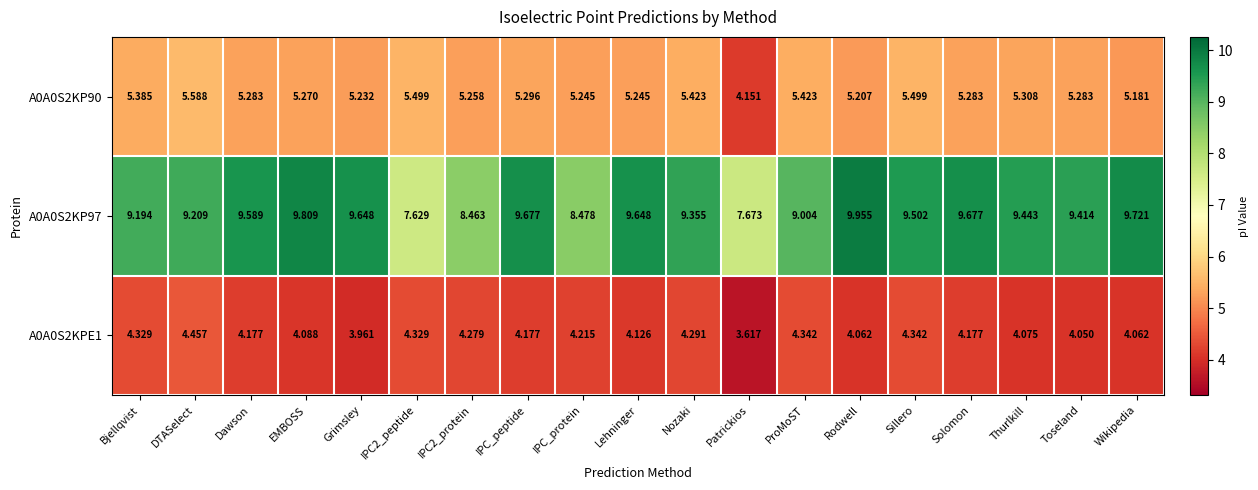

How many distinct data groups are displayed?

3